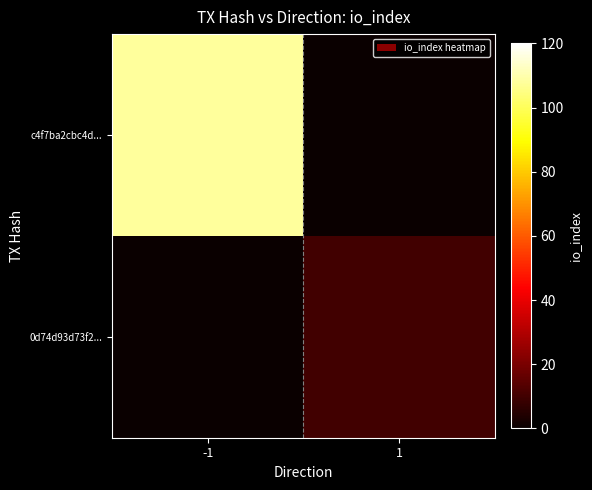

Rank the series at -1 from lowest to highest value.

0d74d93d73f2..., c4f7ba2cbc4d...